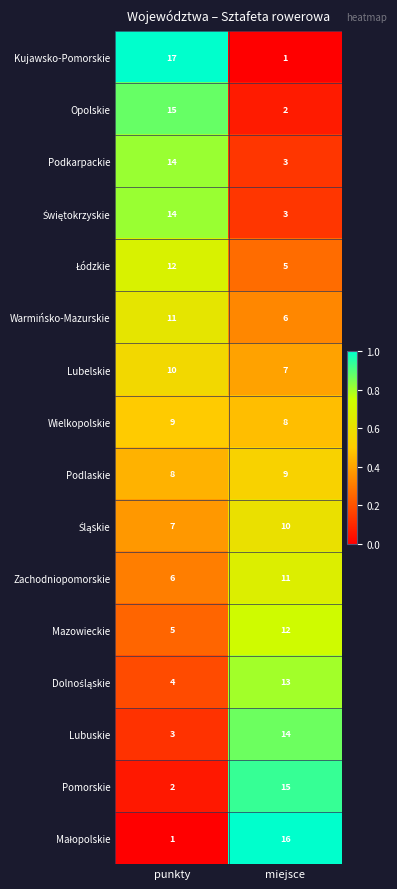

How many data points does each series have?

2